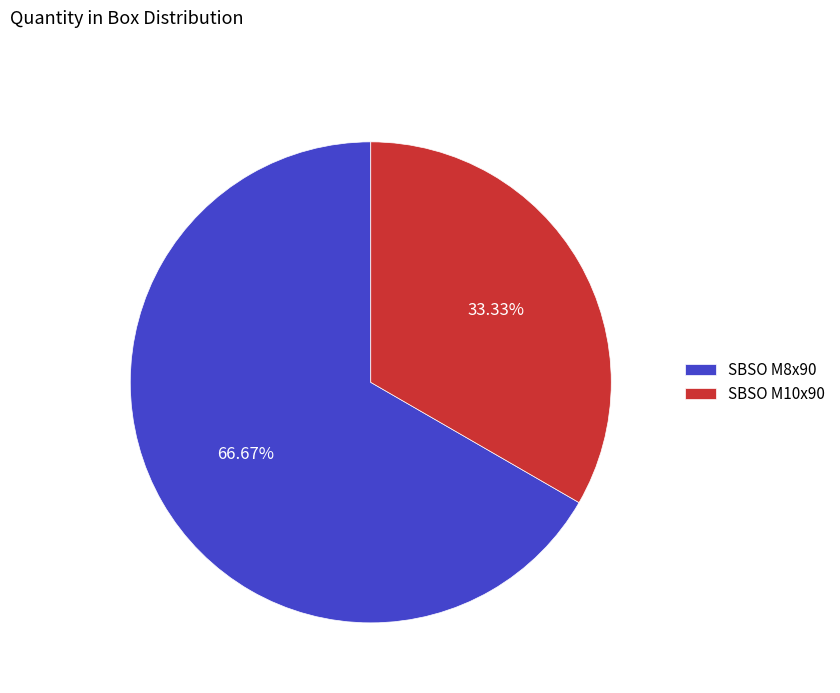

Is there any slice that represents more than half of the pie?

Yes